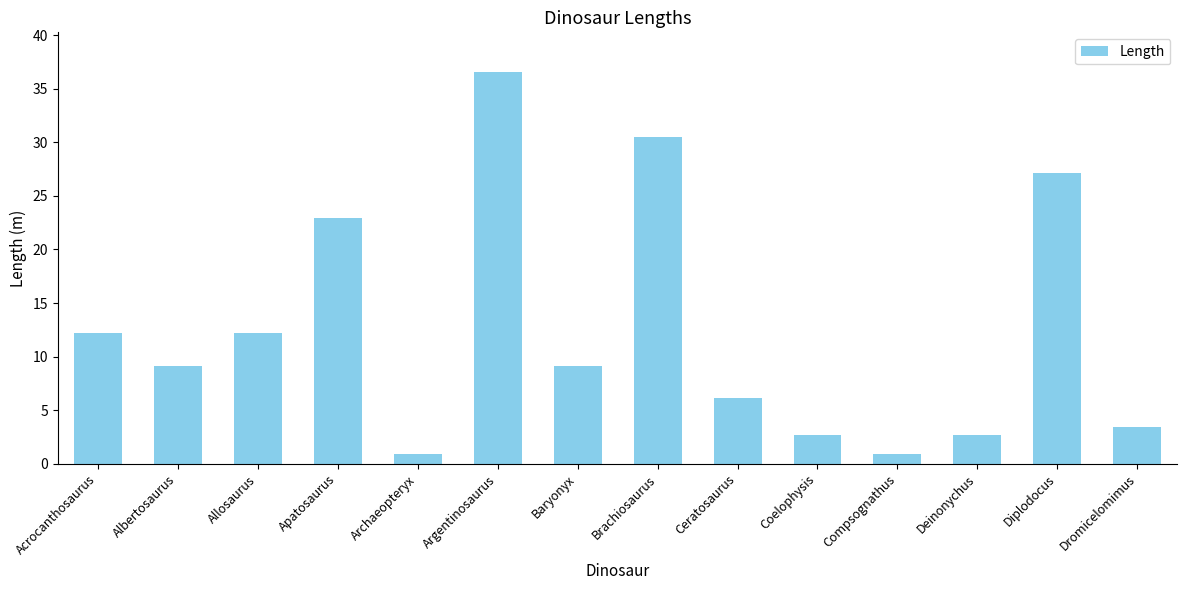

Which has a higher value, Allosaurus or Apatosaurus?

Apatosaurus